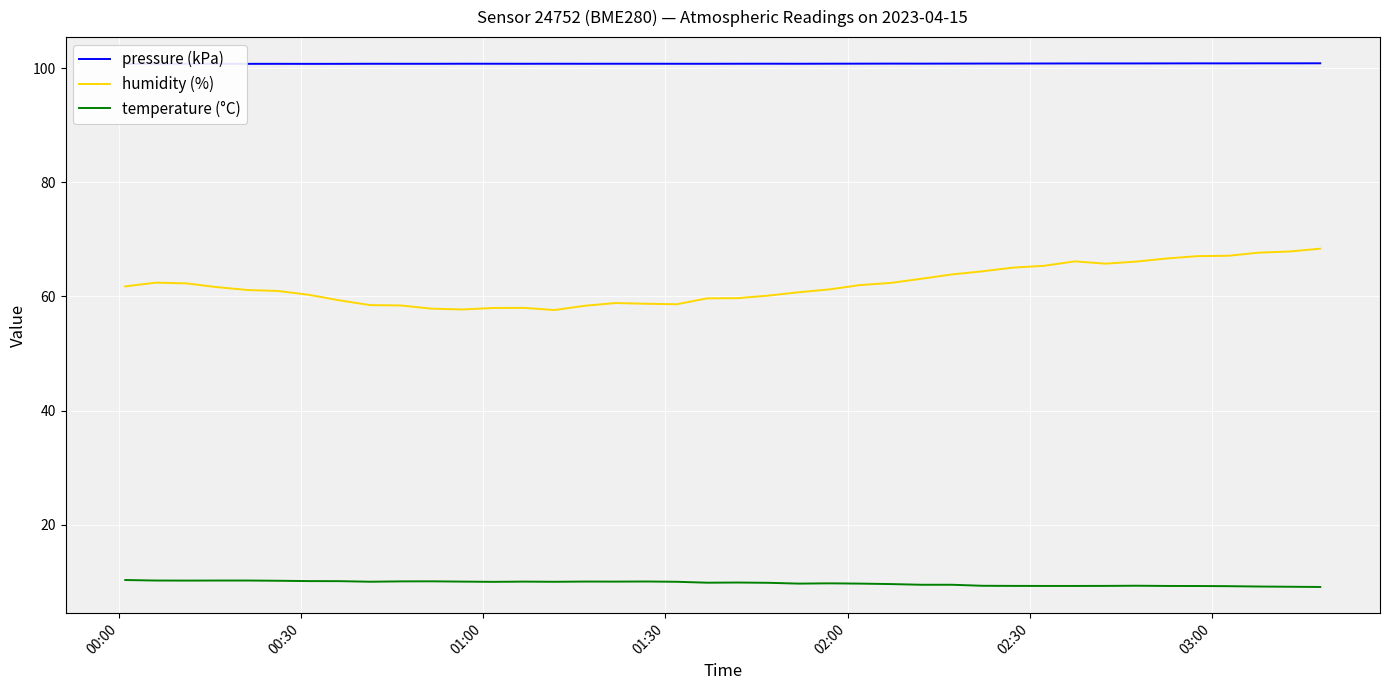

Which series has the widest spread of values?

humidity (%)